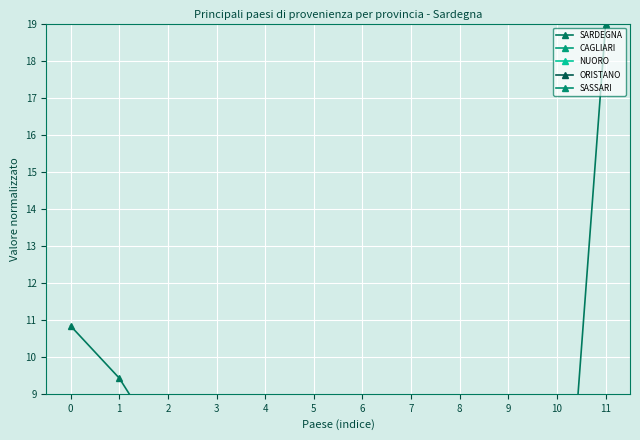

True or false: ORISTANO has more than 1 interior local peaks.

False